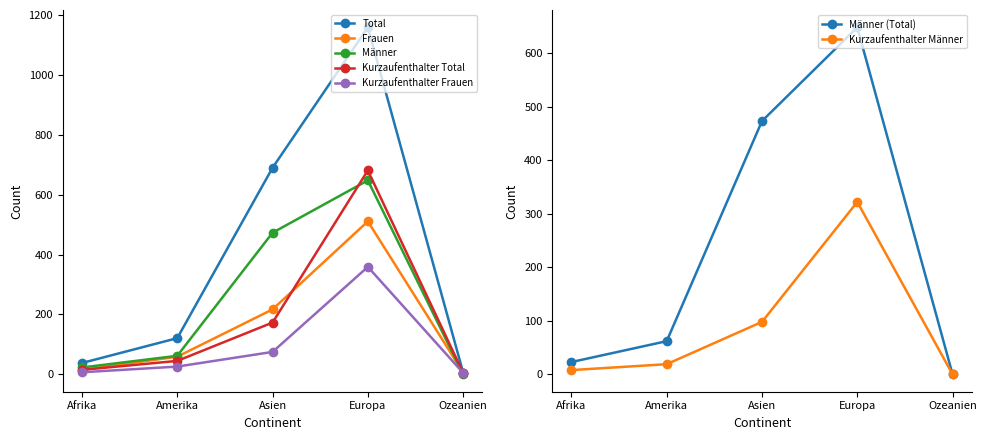

True or false: Total has more than 0 points higher than both neighbors.

True